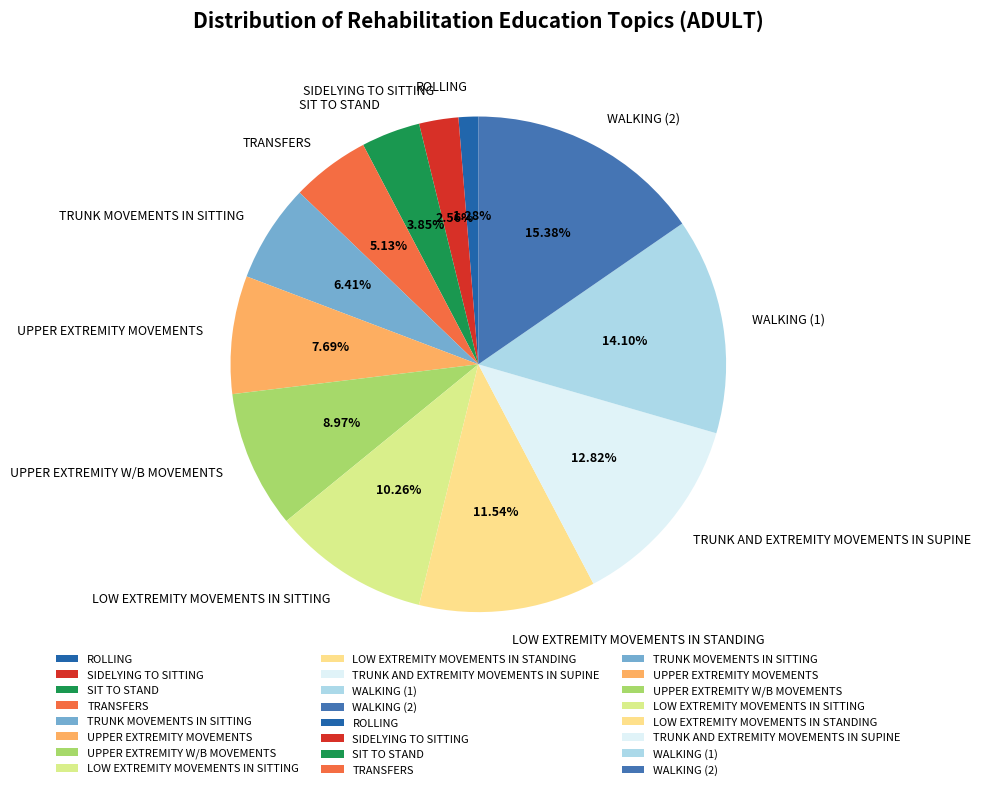

Does LOW EXTREMITY MOVEMENTS IN STANDING represent more than half of the total?

No